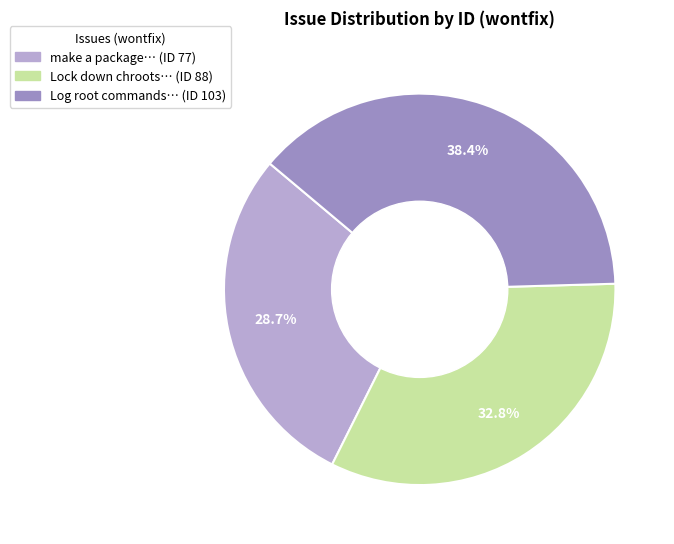

Is there a majority slice in this chart?

No